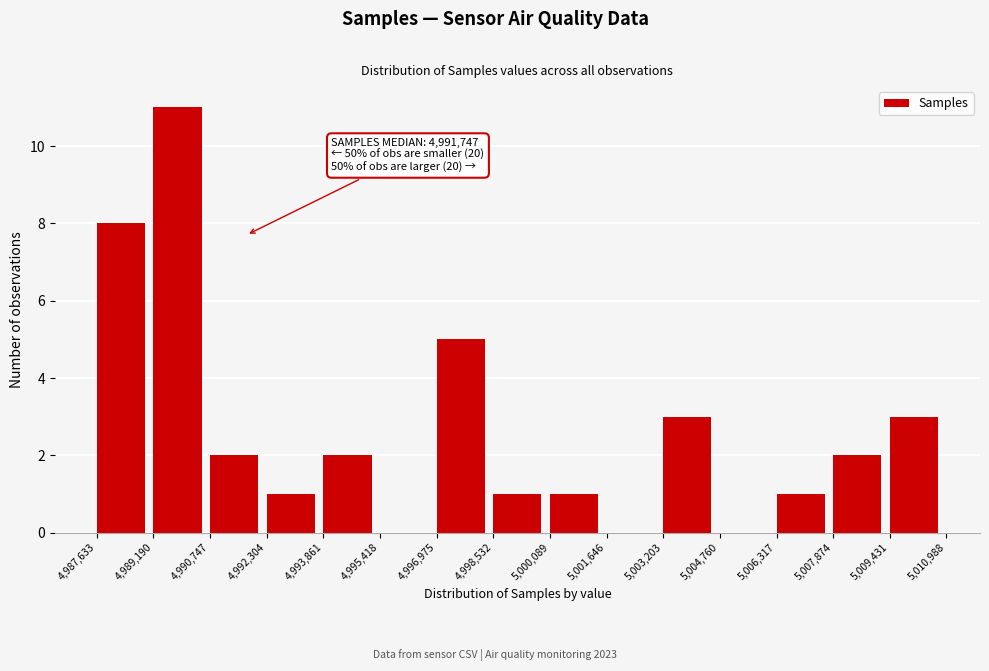

Which range on the x-axis has the tallest bar?

4,989,190 to 4,990,747